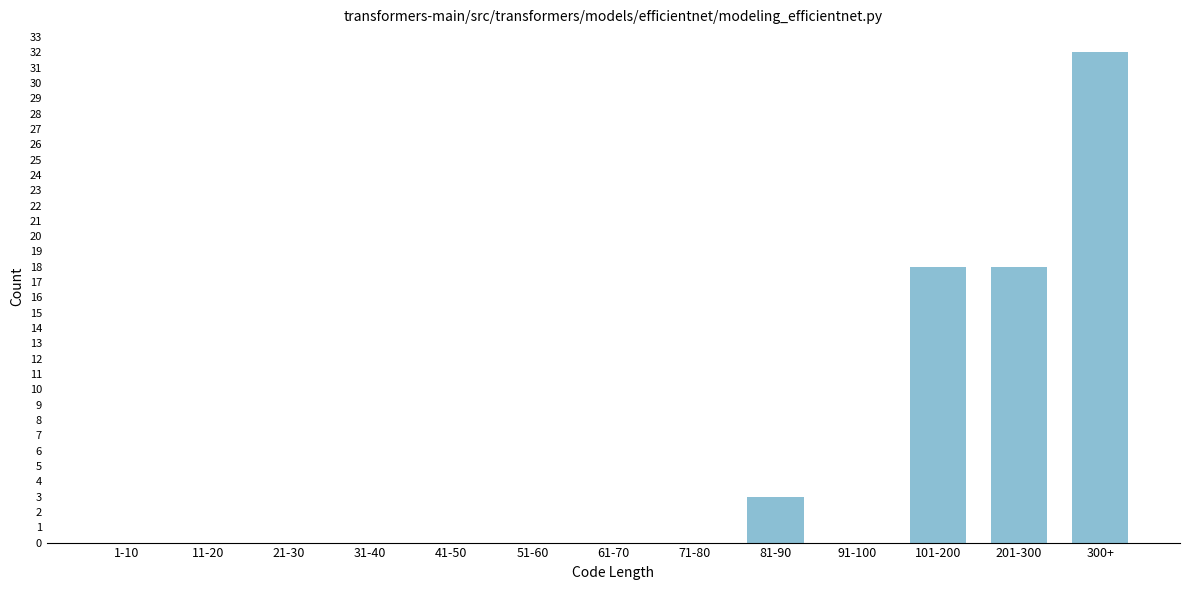

Reading right to left, what are all the values shown in this chart?

300+=32	201-300=18	101-200=18	91-100=0	81-90=3	71-80=0	61-70=0	51-60=0	41-50=0	31-40=0	21-30=0	11-20=0	1-10=0